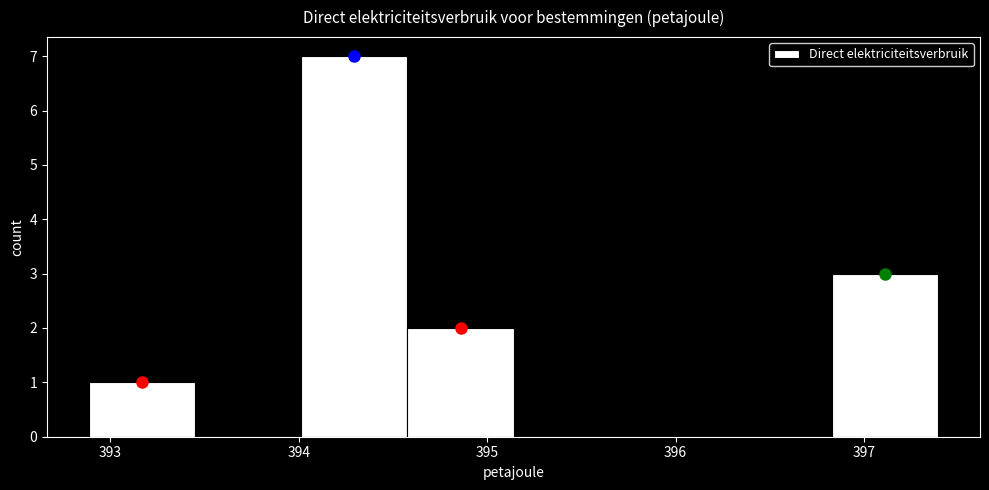

How tall is the bar that spans 394.6 to 395.1 on the x-axis? Neither the bar edges nor the heights are printed on the chart, so give them approximately, as read against the axes.

2